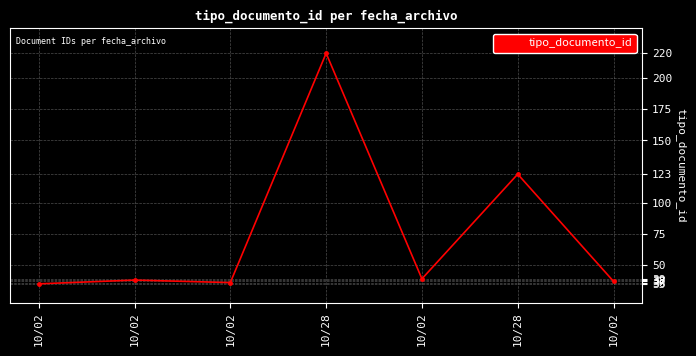

At which category does the data reach its first local peak?

10/02